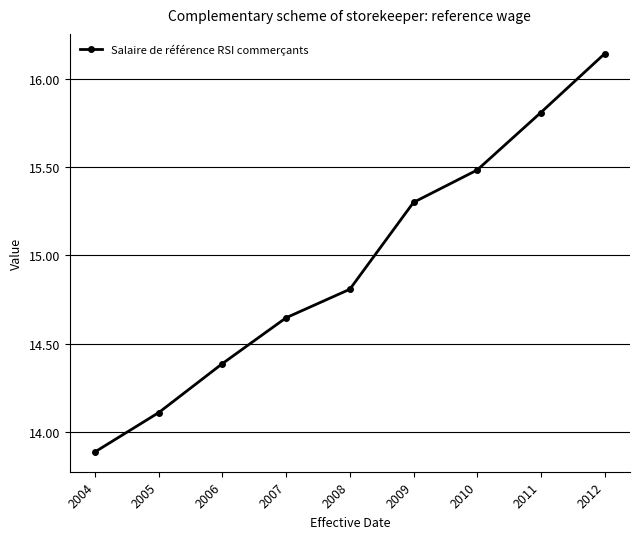

Which label corresponds to the largest value in the chart?

2012